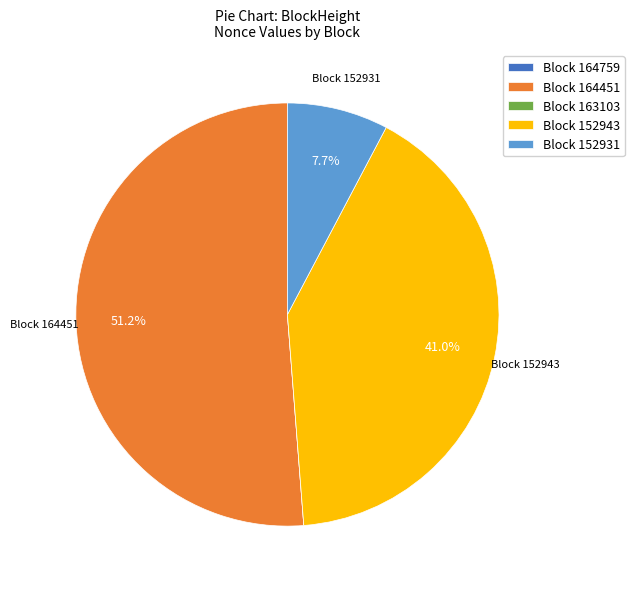

Is there a majority slice in this chart?

Yes